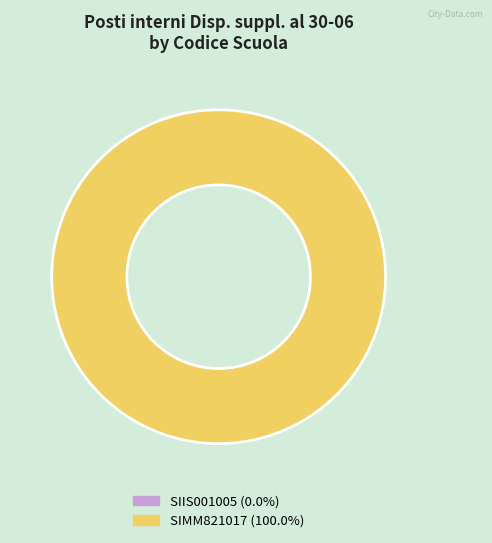

True or false: SIIS001005 accounts for 0% of the total.

True